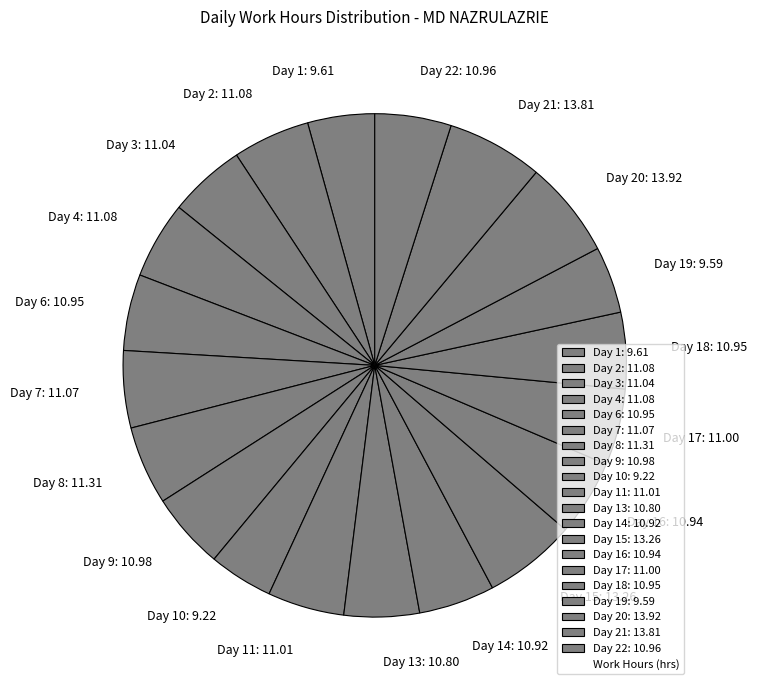

Combined, do Day 18: 10.95 and Day 11: 11.01 account for over 50%?

No